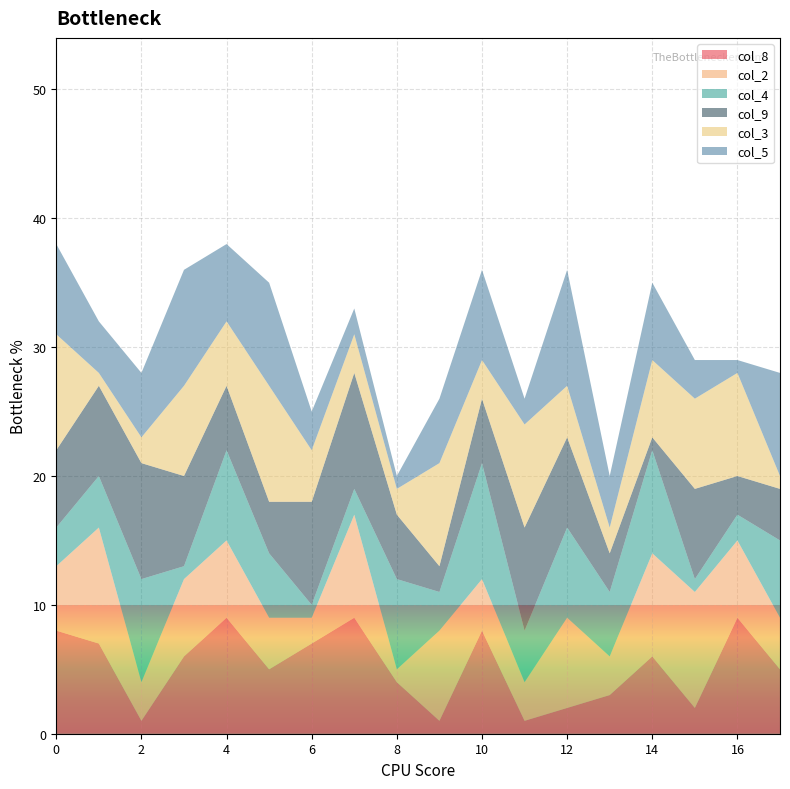

Reading left to right, list all the values displayed in this chart.

col_8: 2=8	4=7	8=1	9=6	1=9	6=5	7=7	5=9	3=4	1=1	4=8	8=1	3=2	2=3	9=6	7=2	5=9	1=5
col_2: 2=5	4=9	8=3	9=6	1=6	6=4	7=2	5=8	3=1	1=7	4=4	8=3	3=7	2=3	9=8	7=9	5=6	1=4
col_4: 2=3	4=4	8=8	9=1	1=7	6=5	7=1	5=2	3=7	1=3	4=9	8=4	3=7	2=5	9=8	7=1	5=2	1=6
col_9: 2=6	4=7	8=9	9=7	1=5	6=4	7=8	5=9	3=5	1=2	4=5	8=8	3=7	2=3	9=1	7=7	5=3	1=4
col_3: 2=9	4=1	8=2	9=7	1=5	6=9	7=4	5=3	3=2	1=8	4=3	8=8	3=4	2=2	9=6	7=7	5=8	1=1
col_5: 2=7	4=4	8=5	9=9	1=6	6=8	7=3	5=2	3=1	1=5	4=7	8=2	3=9	2=4	9=6	7=3	5=1	1=8